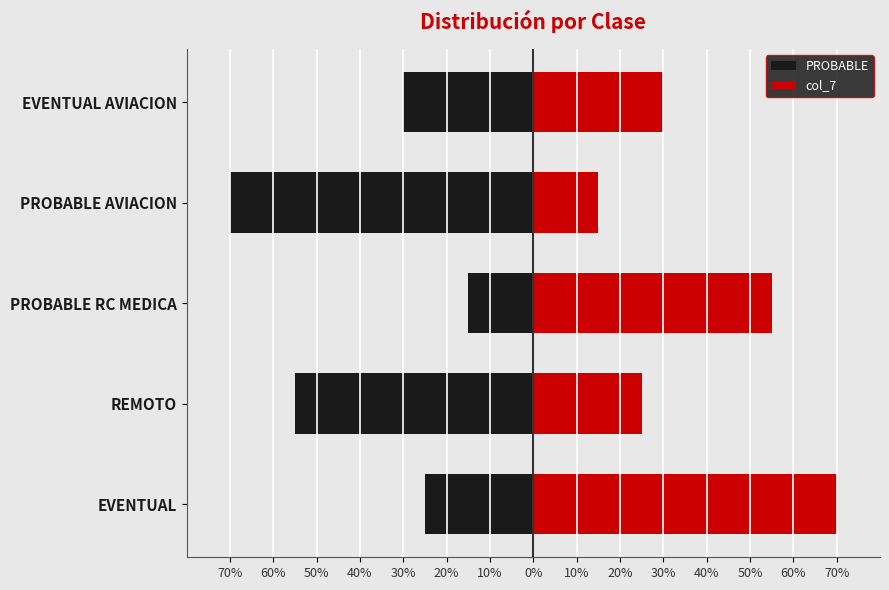

What is the maximum value for col_7?

0.7